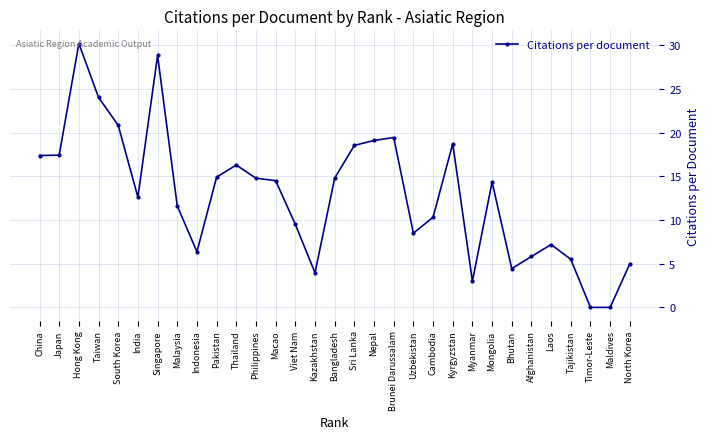

What is the label of the 26th point from the left?

Afghanistan